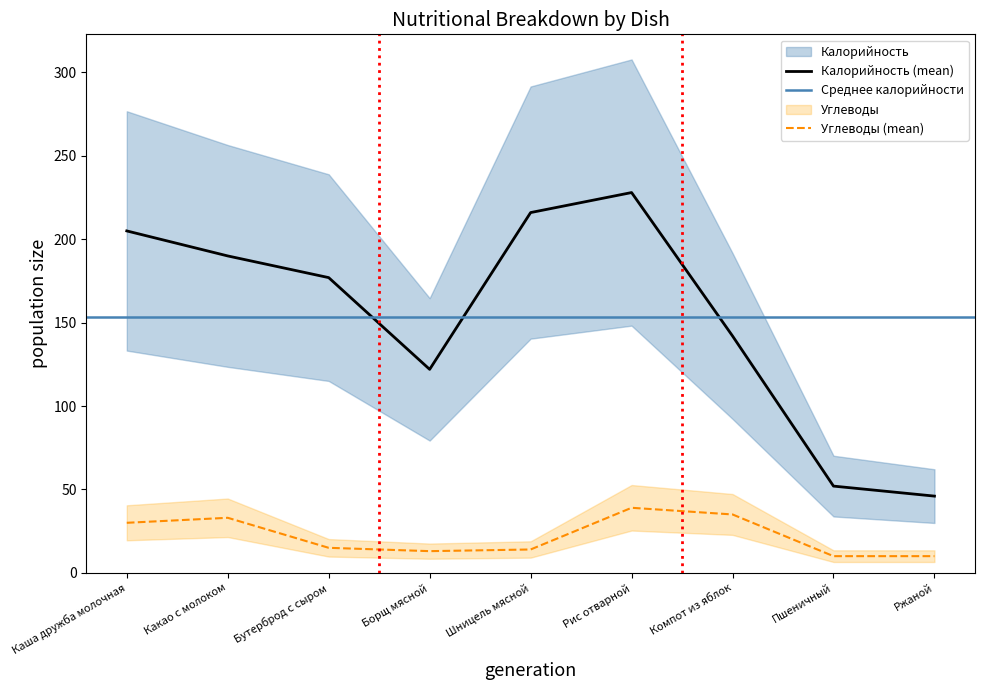

Does the chart display data point markers on the line(s)?

No